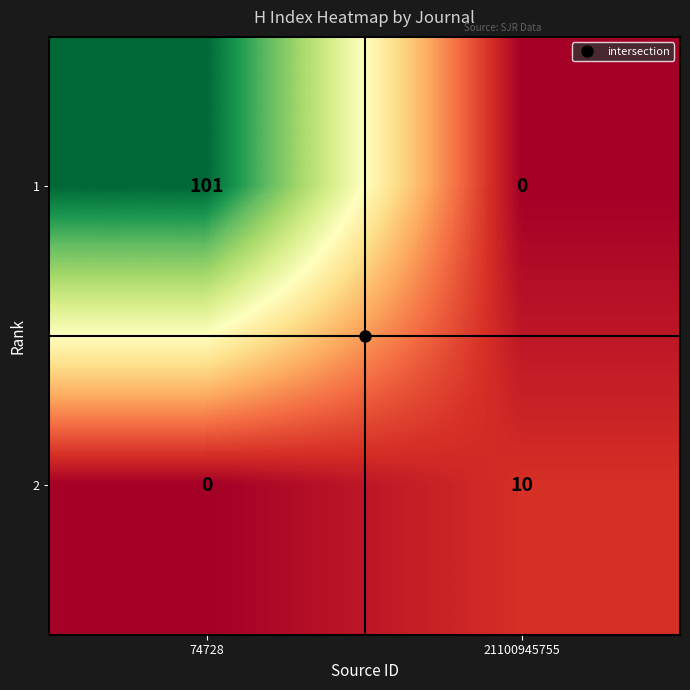

What is the difference between the maximum and minimum values in the 2 series?

10